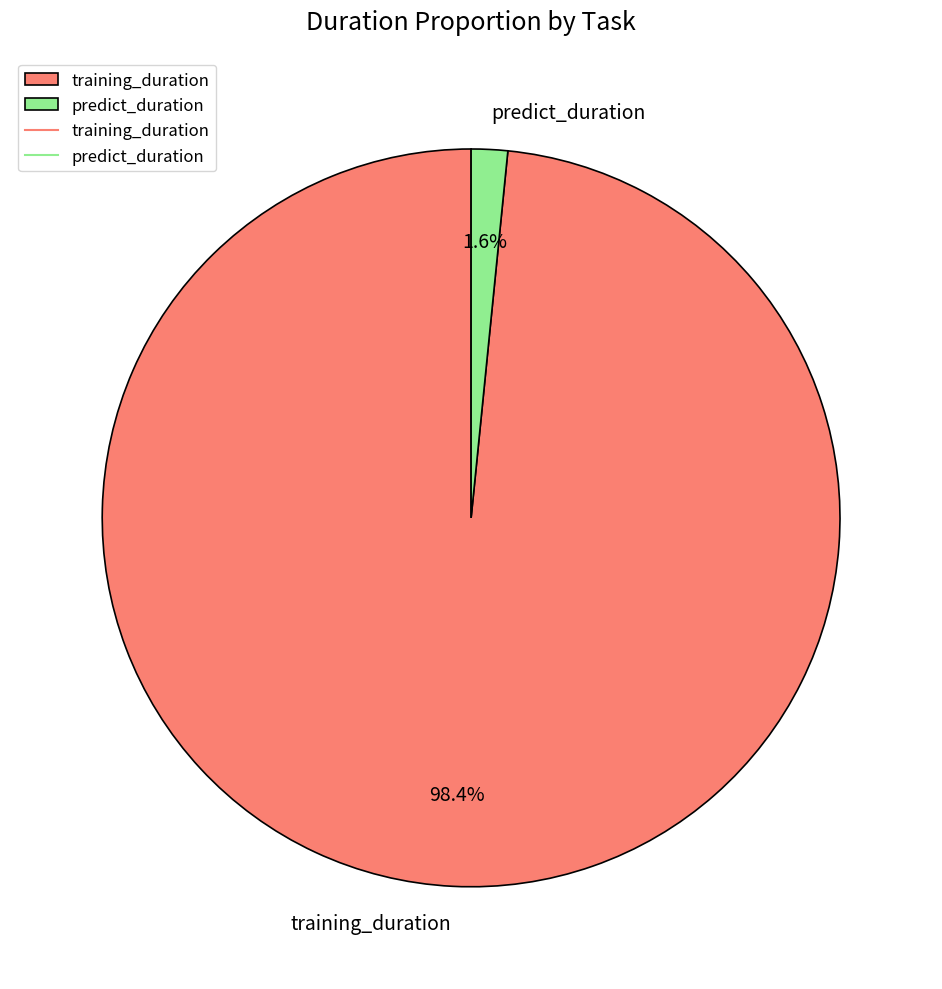

True or false: predict_duration accounts for 7% of the total.

False